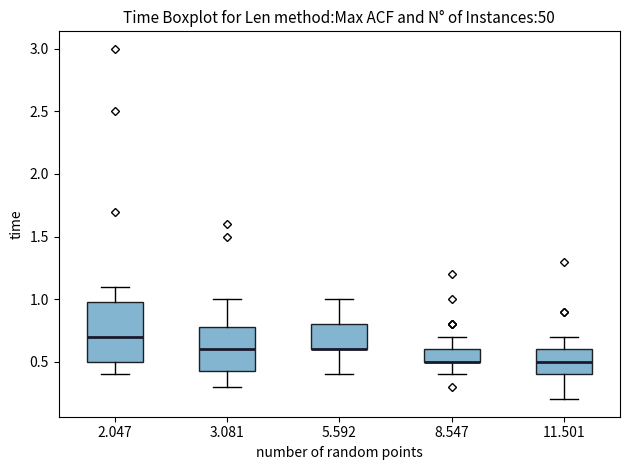

Reading left to right, read every box against the y-axis: the position of its median line, the range the box covers, and the ends of its whiskers. The values are not printed on the chart, so give them approximately, as read against the axis.

2.047: median 0.70, box 0.50 to 1.00, whiskers 0.40 to 1.10
3.081: median 0.60, box 0.45 to 0.80, whiskers 0.30 to 1.00
5.592: median 0.60 (drawn on the box's lower edge), box 0.60 to 0.80, whiskers 0.40 to 1.00
8.547: median 0.50 (drawn on the box's lower edge), box 0.50 to 0.60, whiskers 0.40 to 0.70
11.501: median 0.50, box 0.40 to 0.60, whiskers 0.20 to 0.70